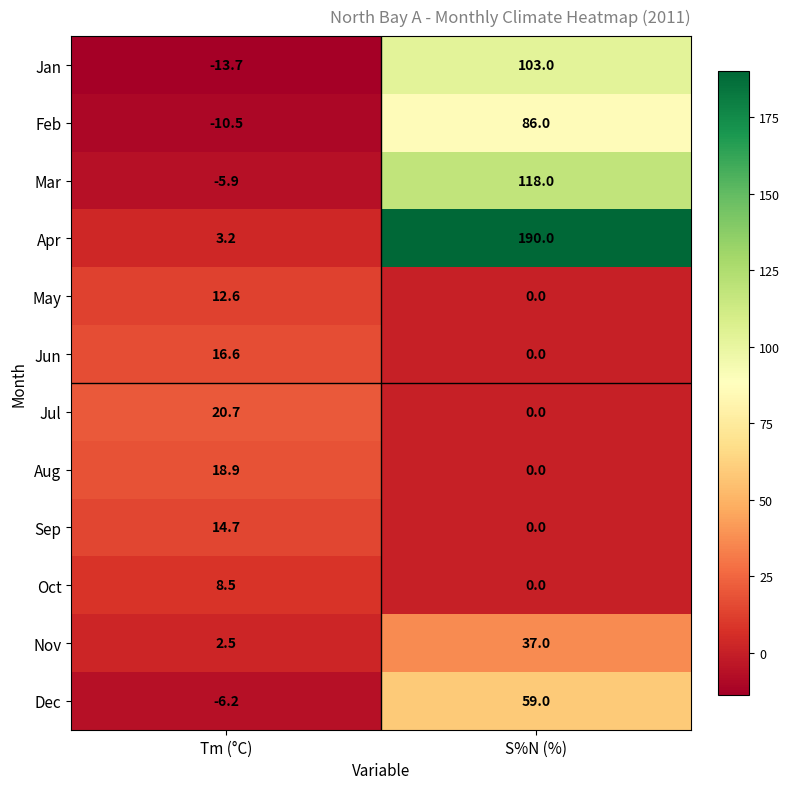

What is the average value of the Dec series?

26.4